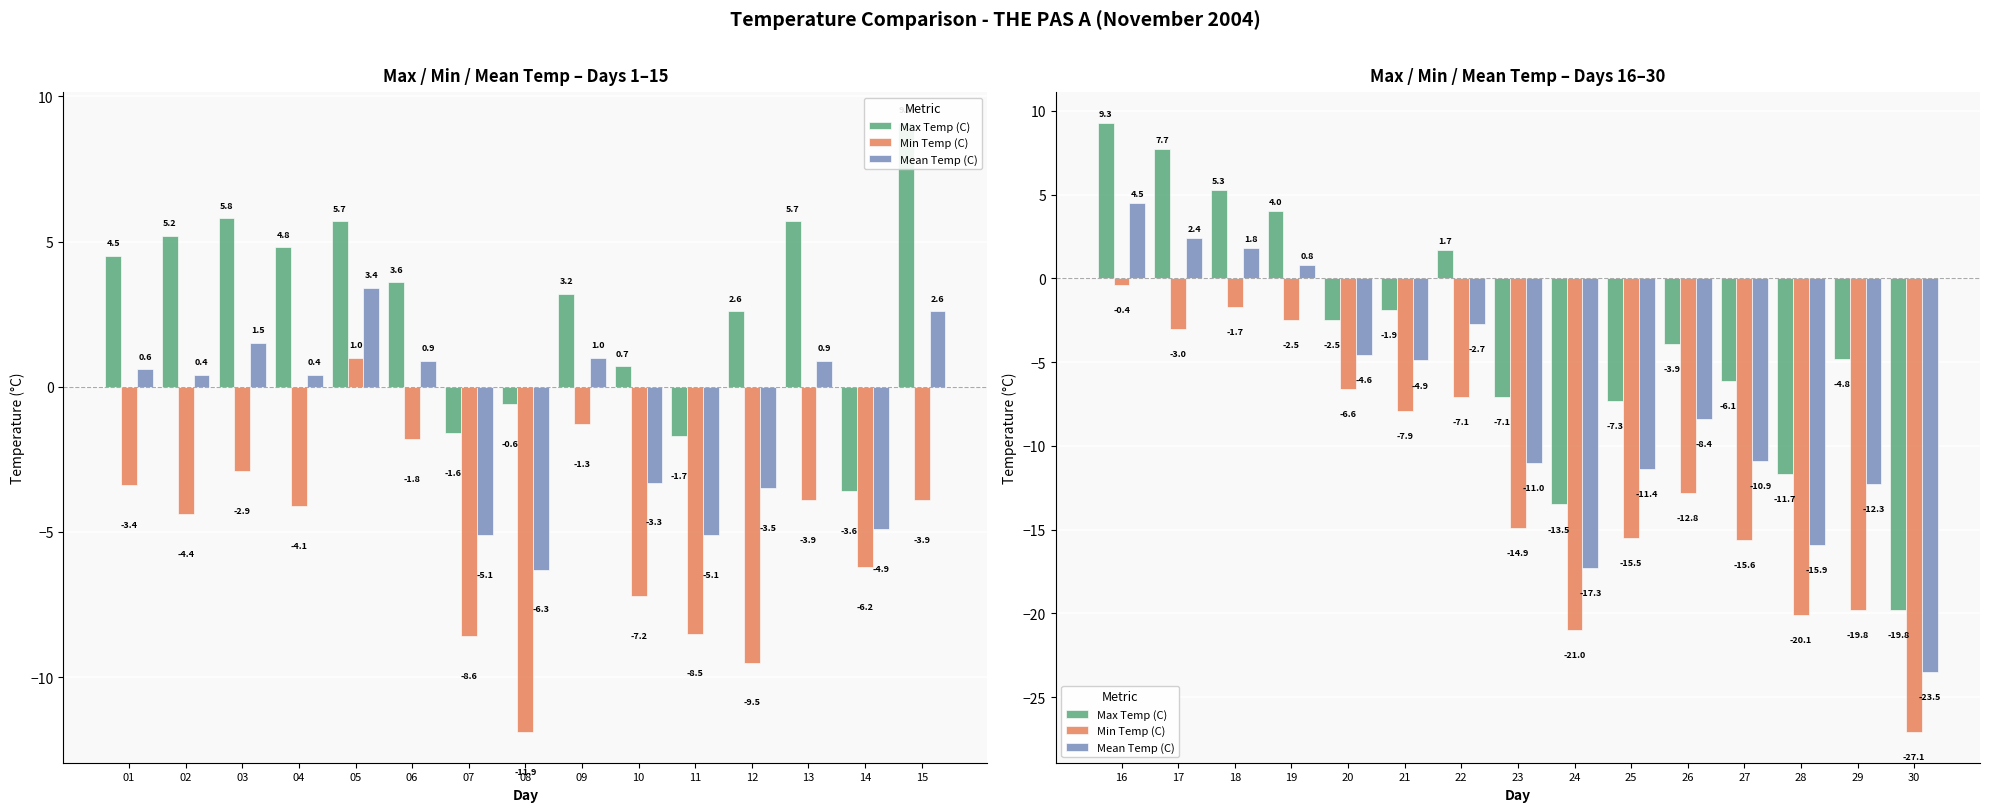

The Mean Temp (C) series shows -16.6 at 12. True or false?

False